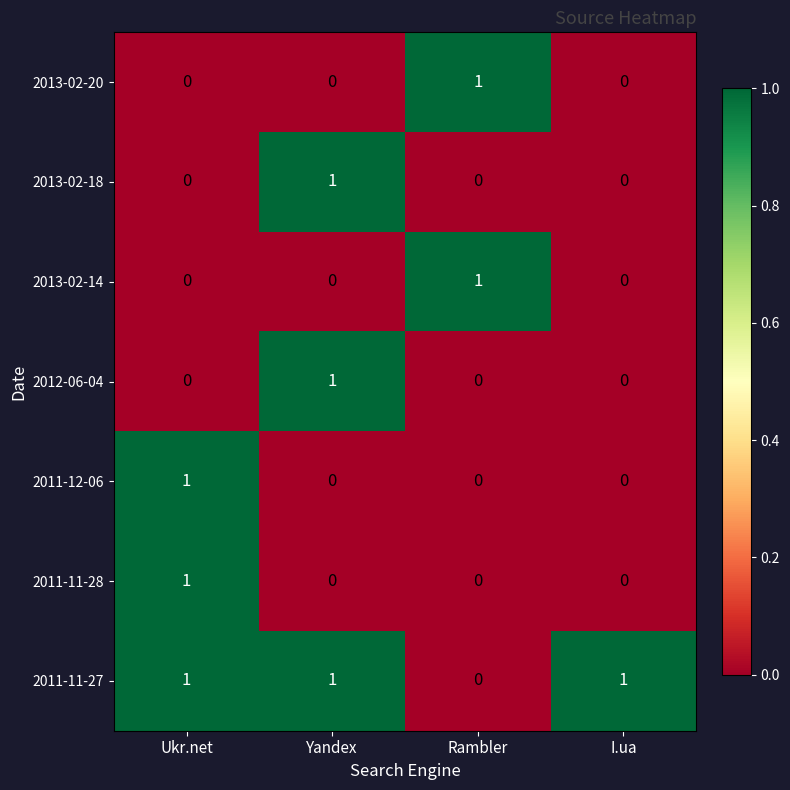

The value of 2013-02-14 at I.ua is -1. True or false?

False